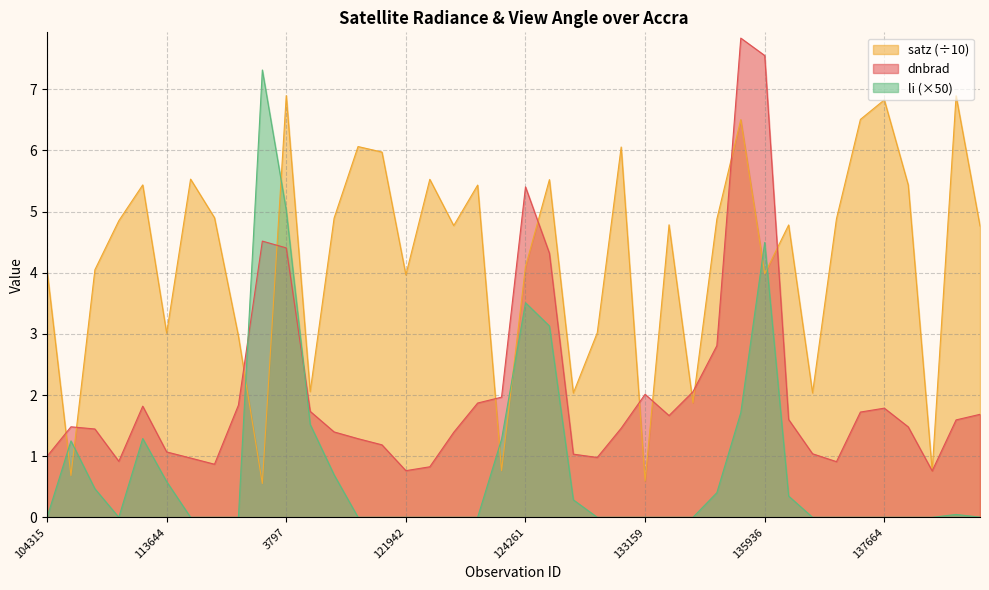

List the series in order of their overall mean, lowest first.

li (×50), dnbrad, satz (÷10)